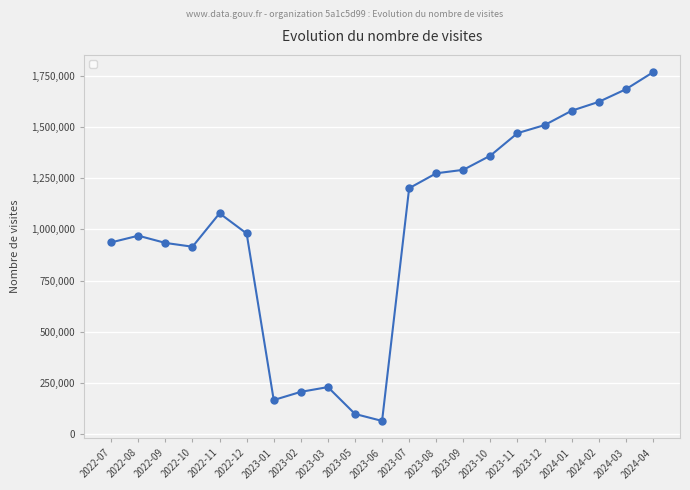

What is the label of the 14th point from the left?

2023-09